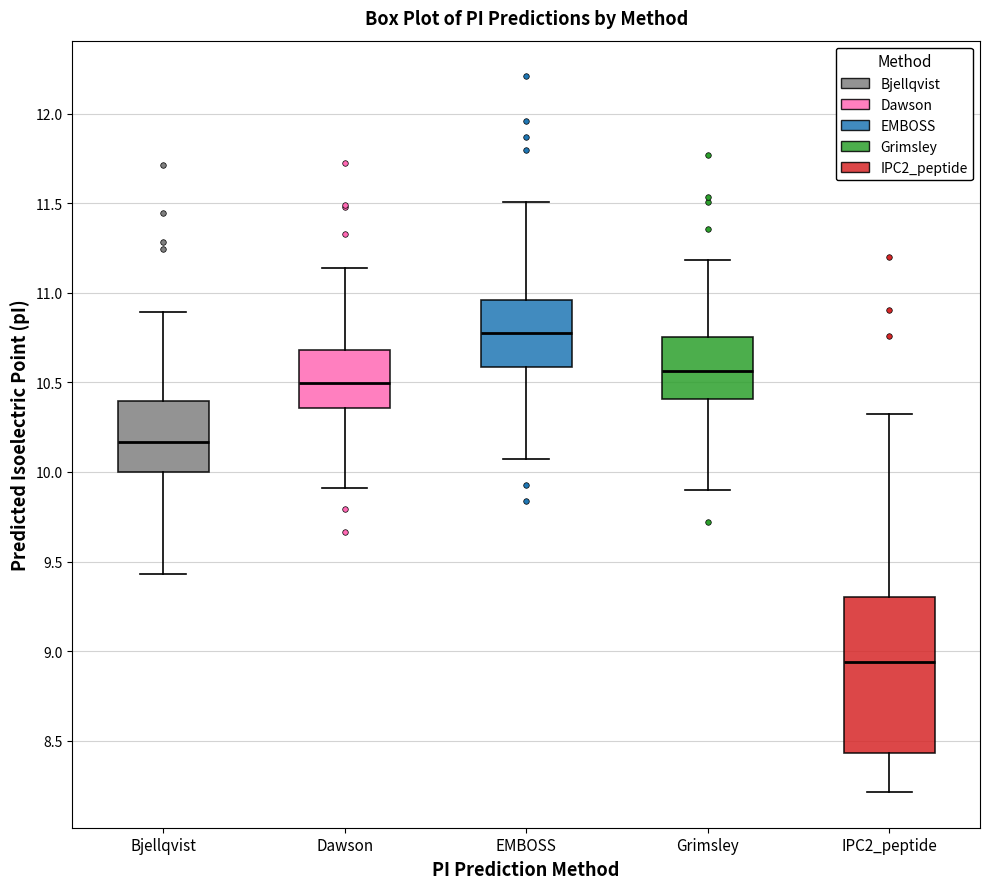

Which box is the tallest, from its lower edge to its upper edge?

IPC2_peptide